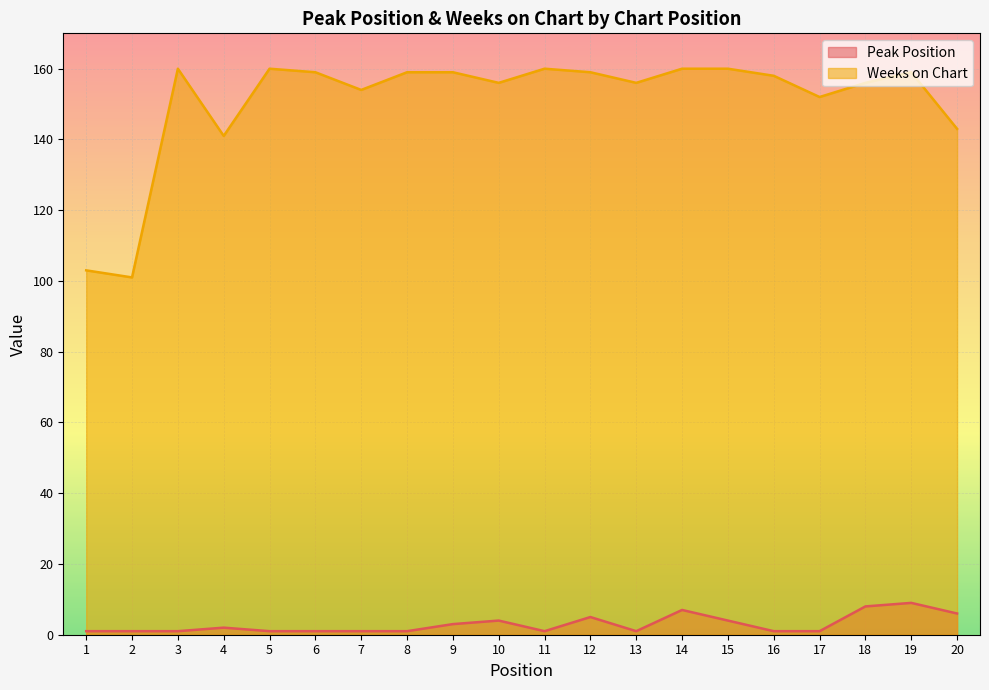

Which has a higher value, 10 or 3?

10